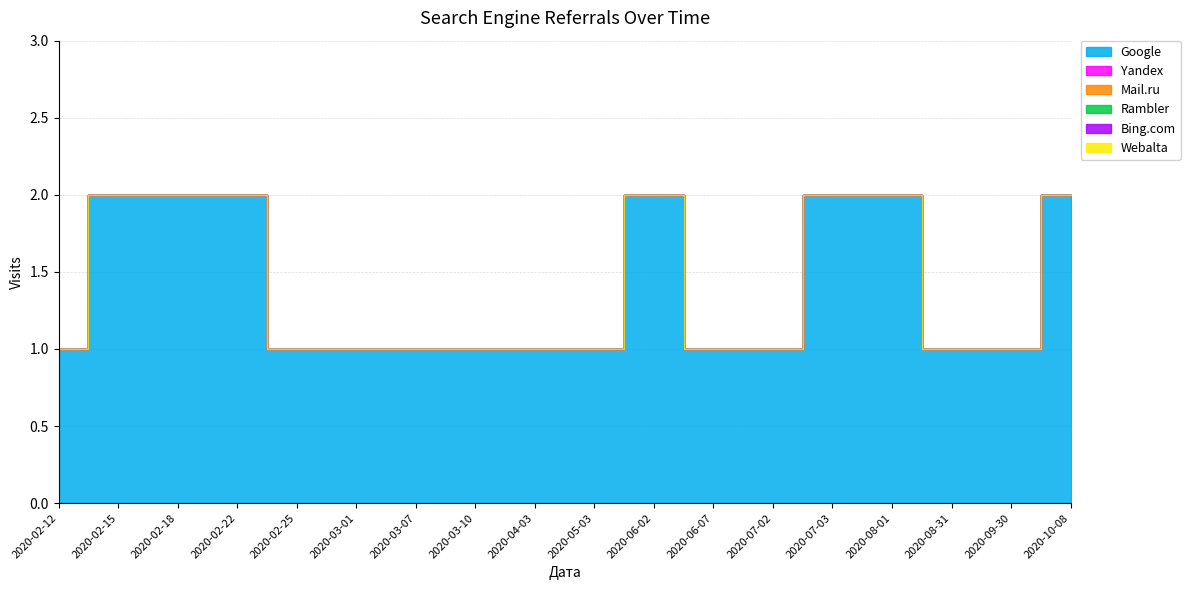

What is the total value across all series at 2020-07-03?

2